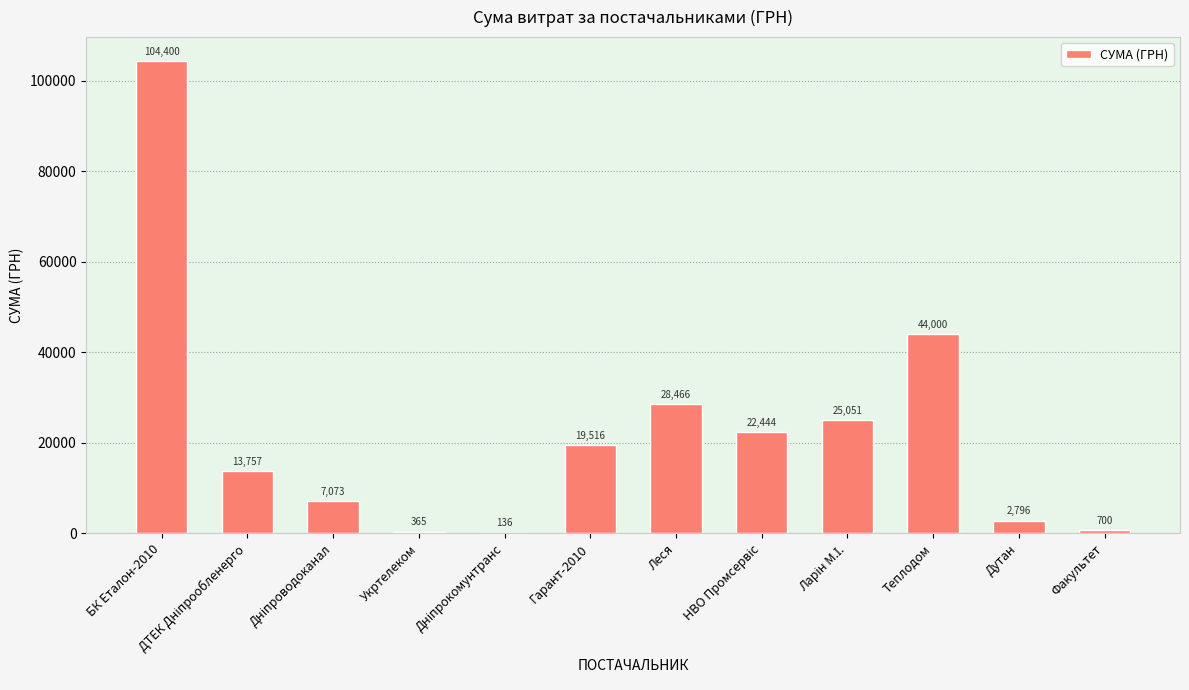

At which label is the value closest to 52267?

Теплодом